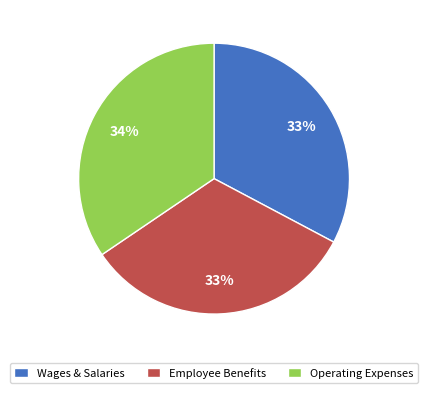

Is there any slice that represents more than half of the pie?

No